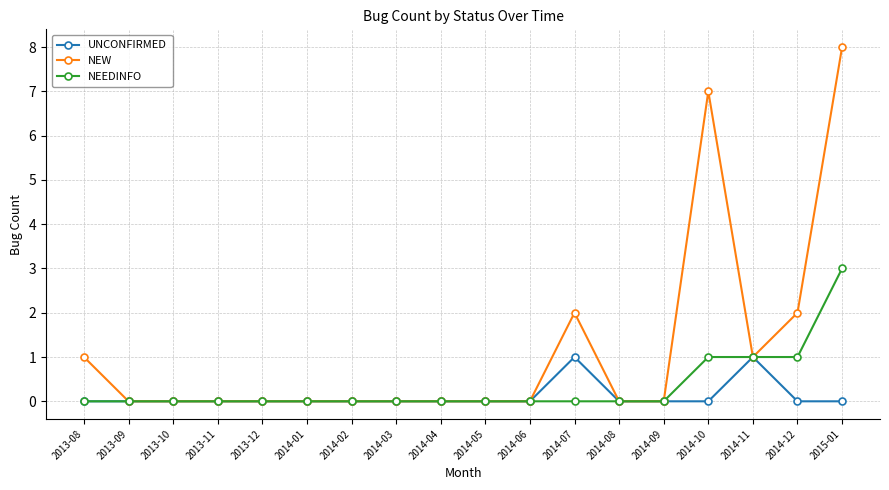

What is the sum of all NEW values?

21